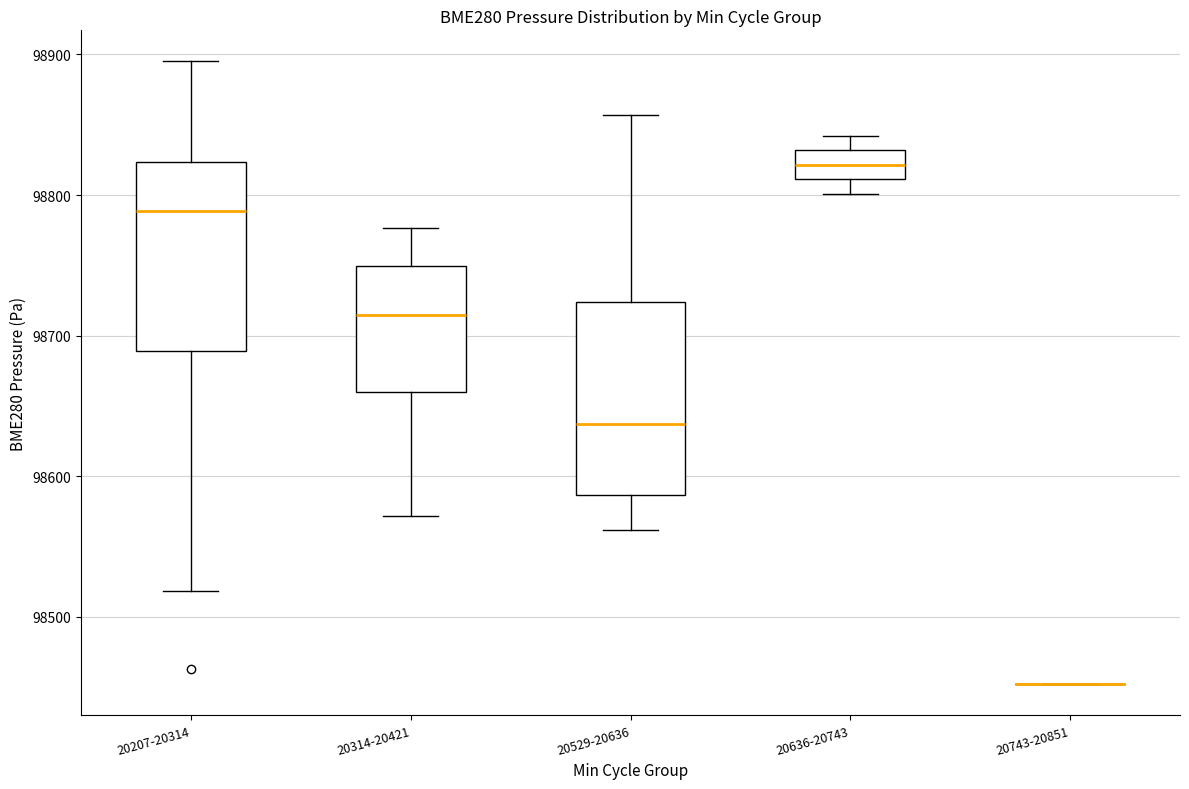

Where is the upper edge of the box for 20207-20314 on the y-axis? The values are not printed on the chart, so give them approximately, as read against the axis.

98820